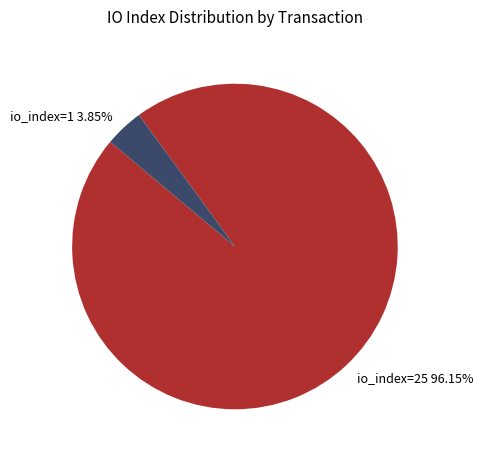

Count the number of slices in the pie.

2